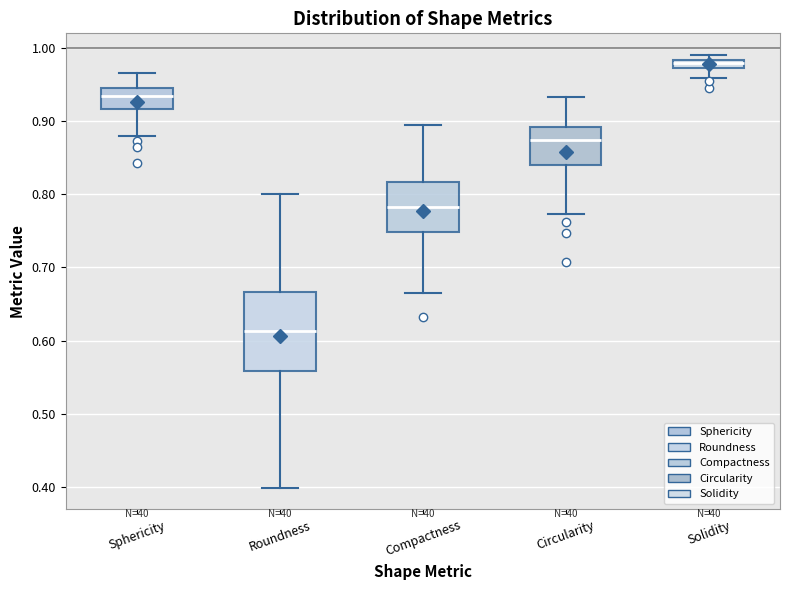

Which box has the lowest median line?

Roundness